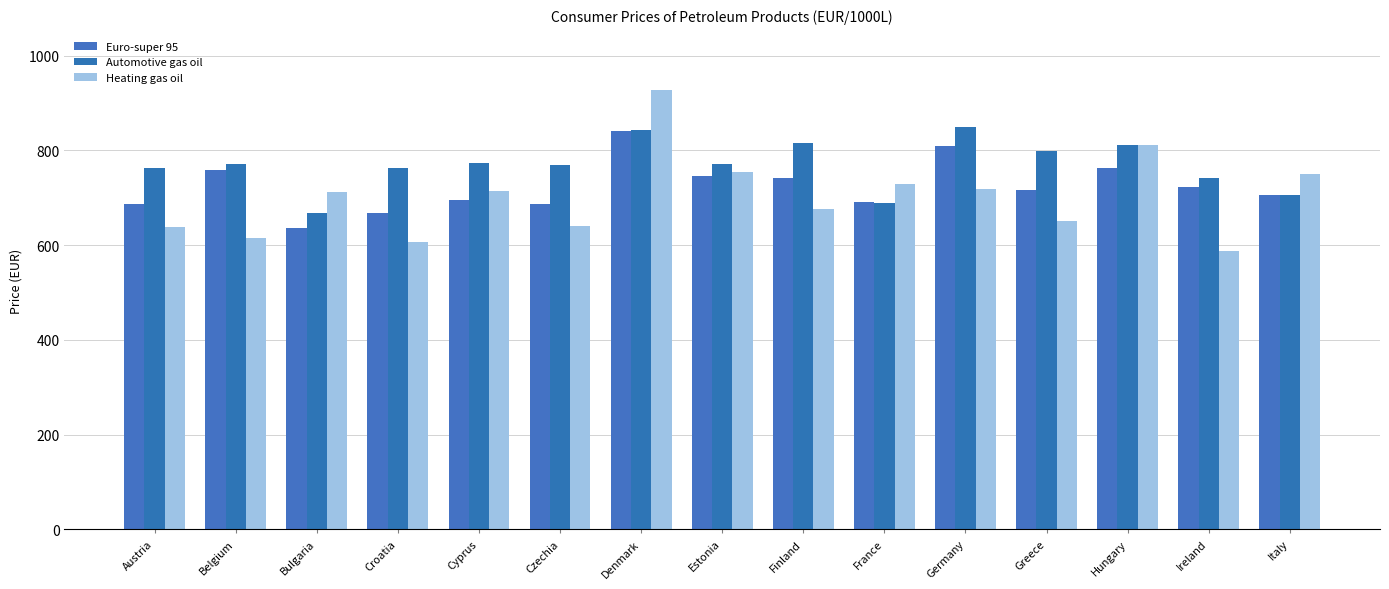

What is the difference between the second highest and minimum values in the Automotive gas oil series?

175.9